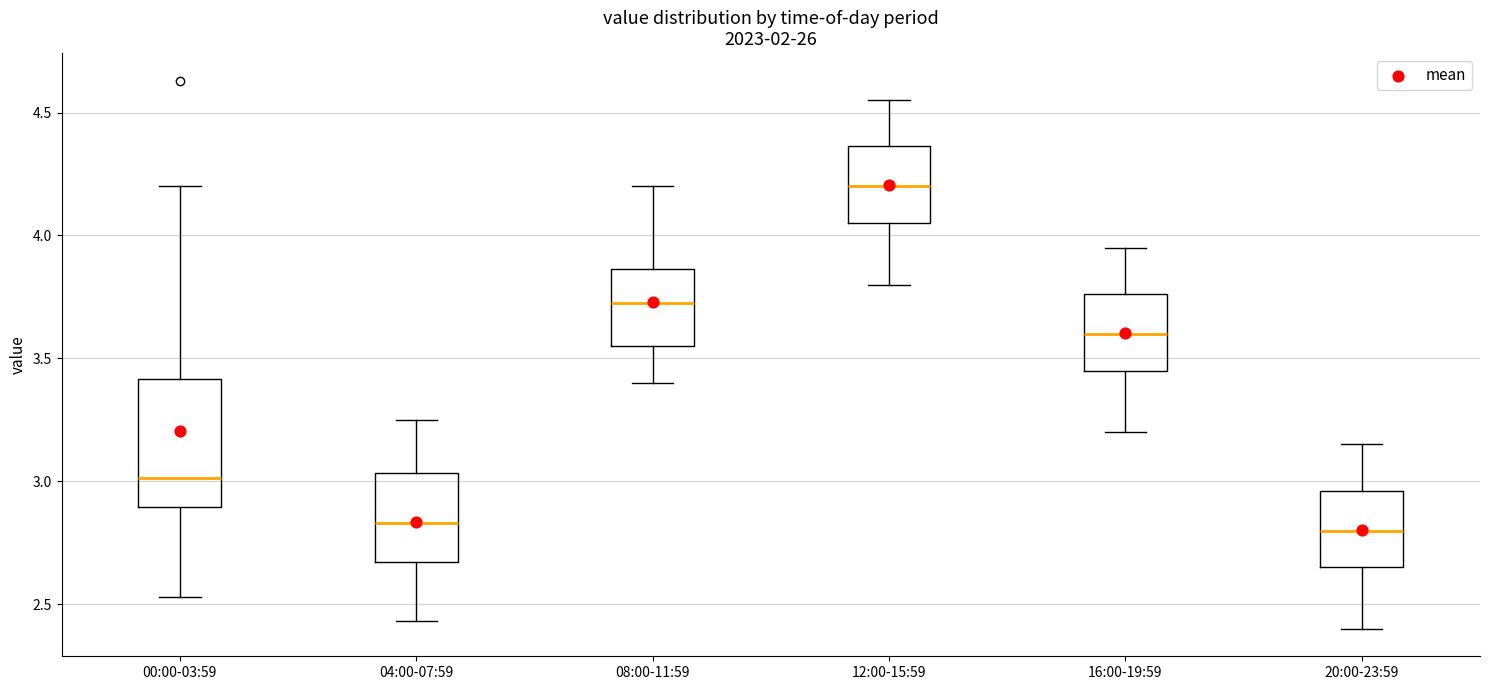

Reading left to right, transcribe this box plot: for each box, give where its median line is, the range the box spans, and where its two whiskers end, as read against the y-axis. The values are not printed on the chart, so give them approximately, as read against the axis.

00:00-03:59: median 3.00, box 2.90 to 3.40, whiskers 2.55 to 4.20
04:00-07:59: median 2.85, box 2.65 to 3.05, whiskers 2.45 to 3.25
08:00-11:59: median 3.75, box 3.55 to 3.85, whiskers 3.40 to 4.20
12:00-15:59: median 4.20, box 4.05 to 4.35, whiskers 3.80 to 4.55
16:00-19:59: median 3.60, box 3.45 to 3.75, whiskers 3.20 to 3.95
20:00-23:59: median 2.80, box 2.65 to 2.95, whiskers 2.40 to 3.15